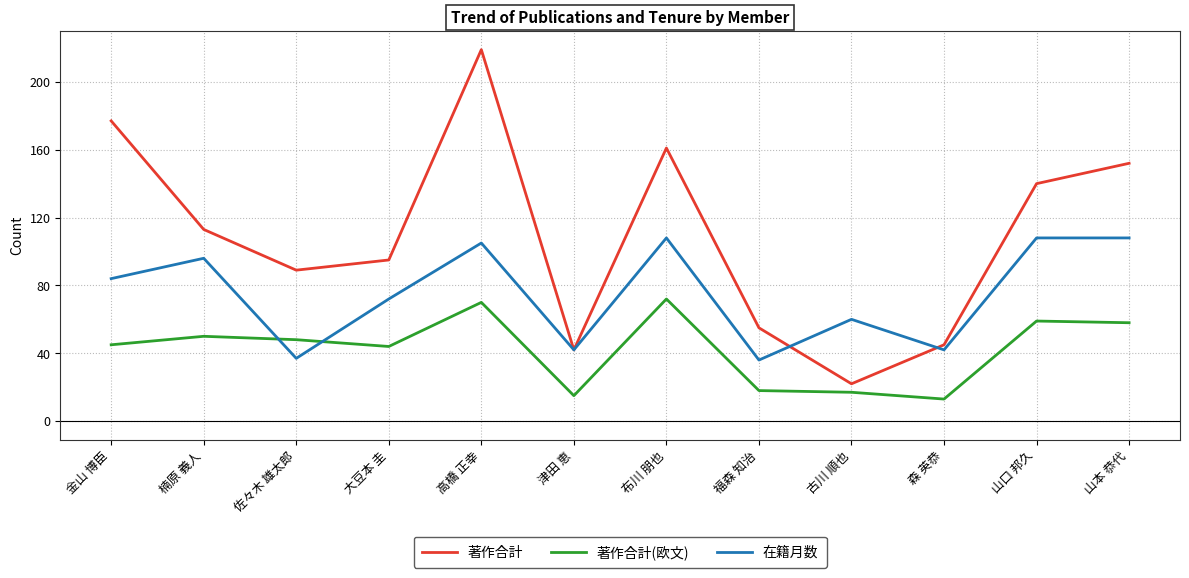

What position from the left is 森 英恭?

10